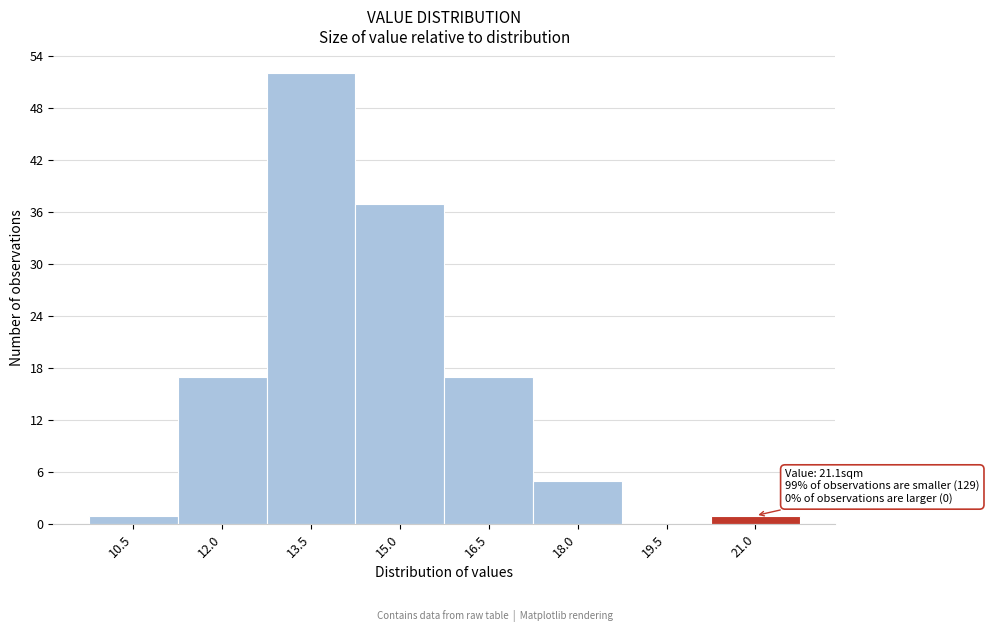

Reading left to right, list all the values displayed in this chart.

10.5=1	12.0=17	13.5=52	15.0=37	16.5=17	18.0=5	19.5=0	21.0=1